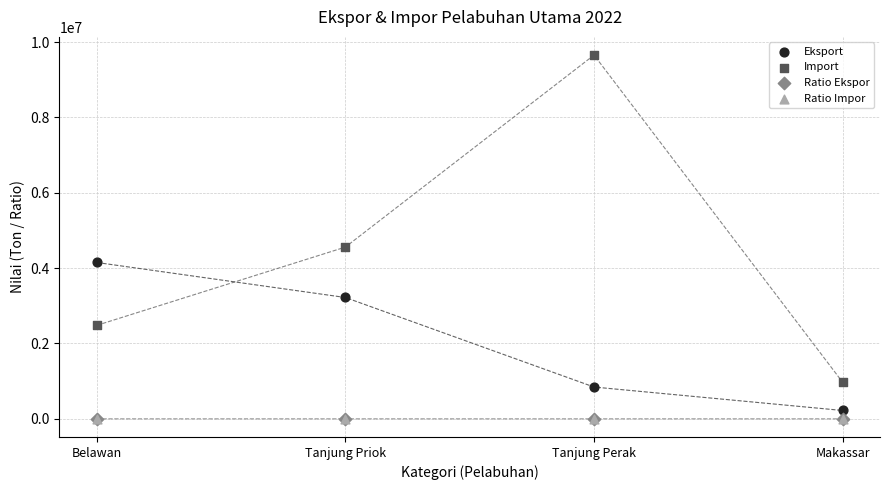

What are all the series names shown in the legend?

Eksport, Import, Ratio Ekspor, Ratio Impor